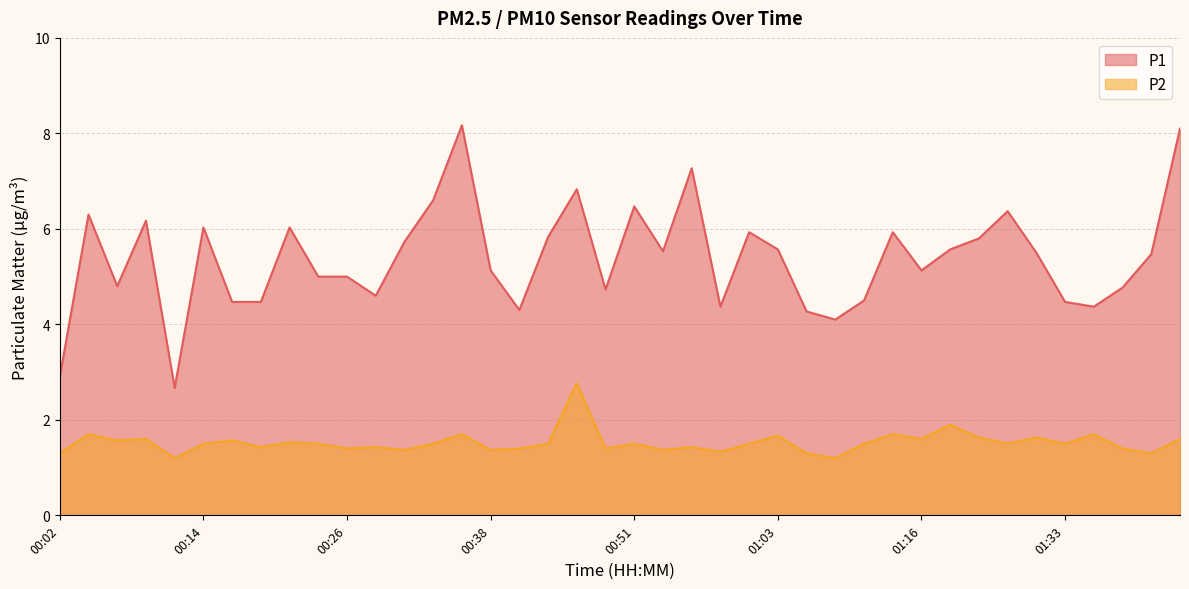

Where is the first local maximum for P1?

00:04